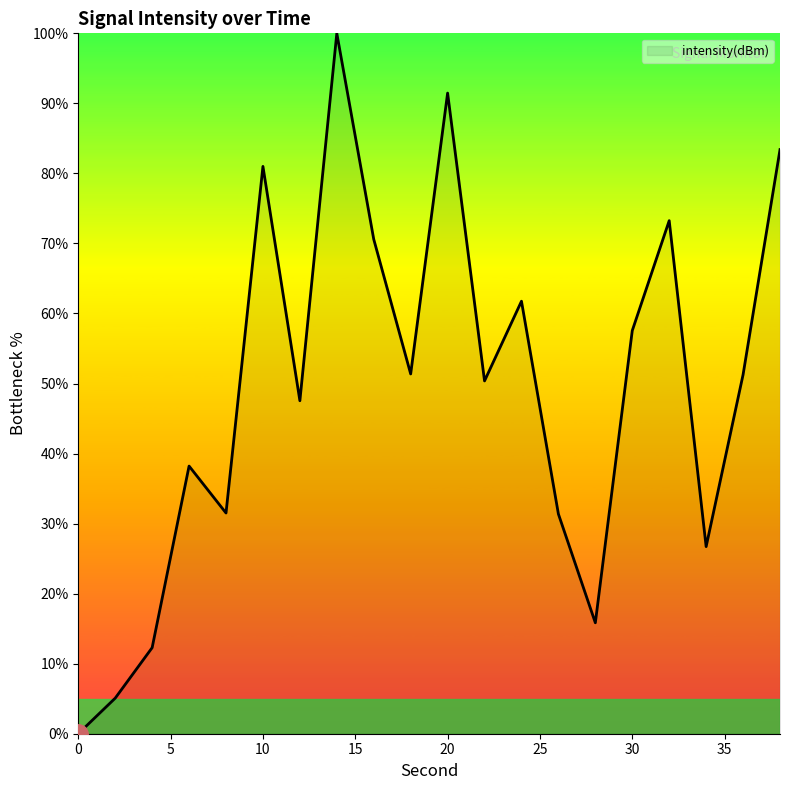

What is the difference between the maximum and minimum values?

100.0